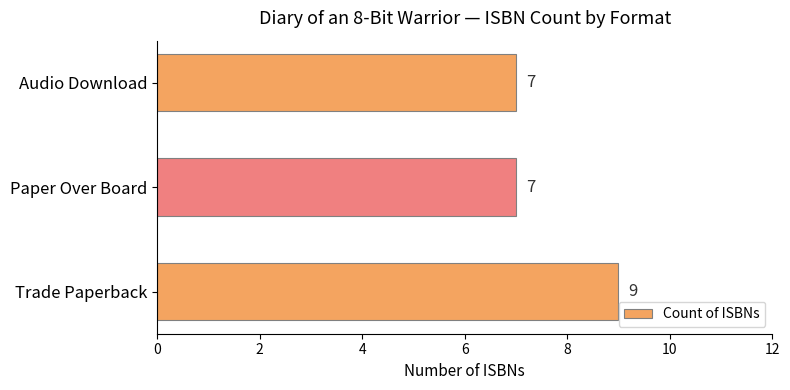

True or false: the data shows 7 at Paper Over Board.

True